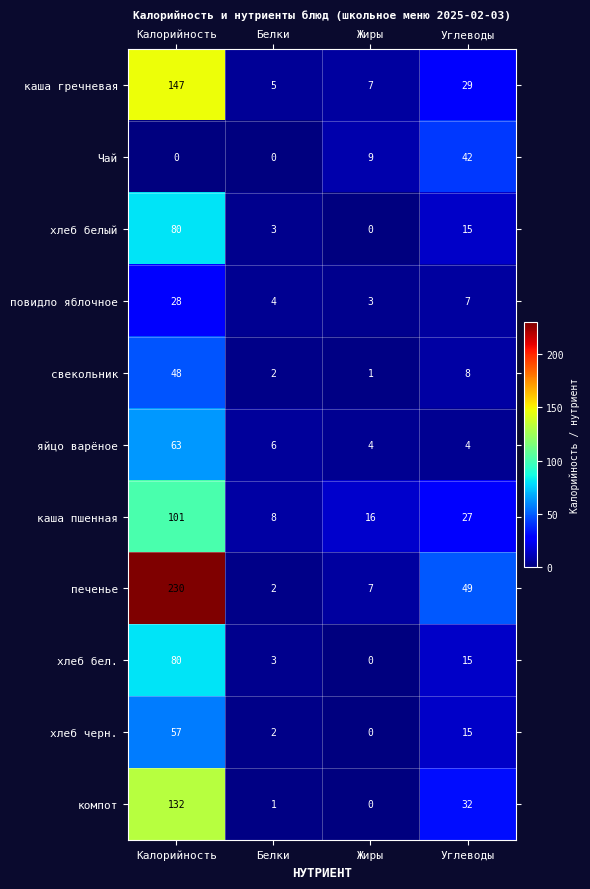

Is it true that Чай equals 21 at Калорийность?

False